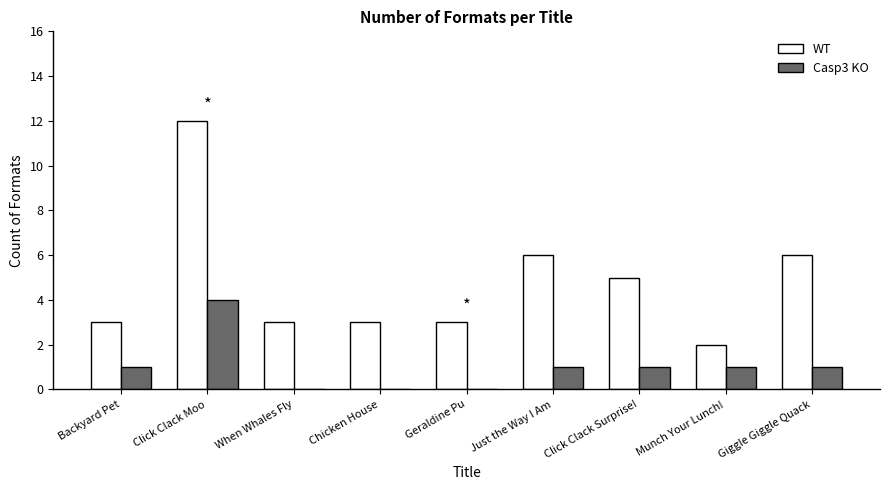

Reading left to right, what are all the values shown in this chart?

WT: 3	12	3	3	3	6	5	2	6
Casp3 KO: 1	4	0	0	0	1	1	1	1